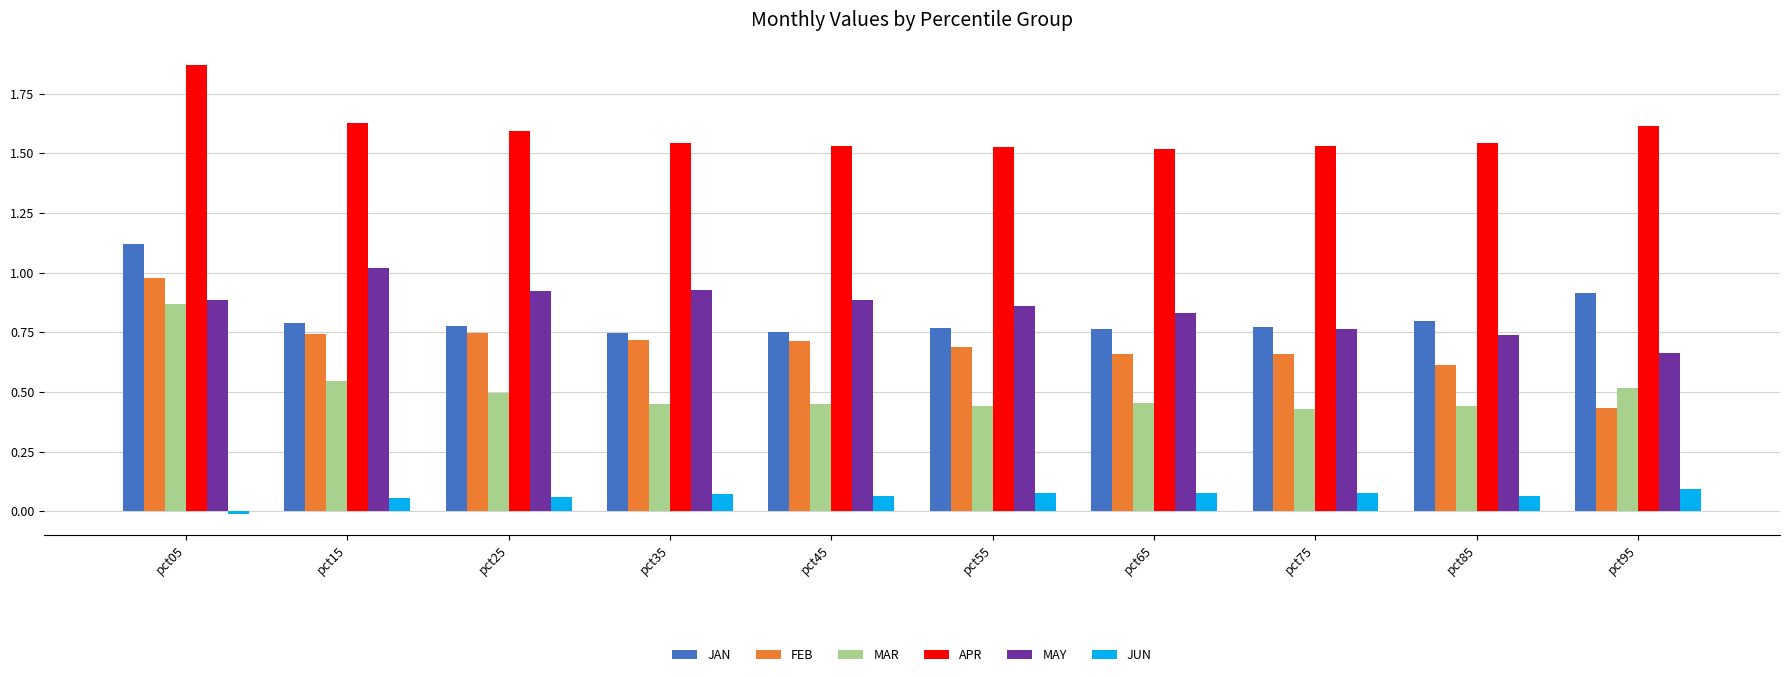

Which label corresponds to the largest value in the chart?

pct05